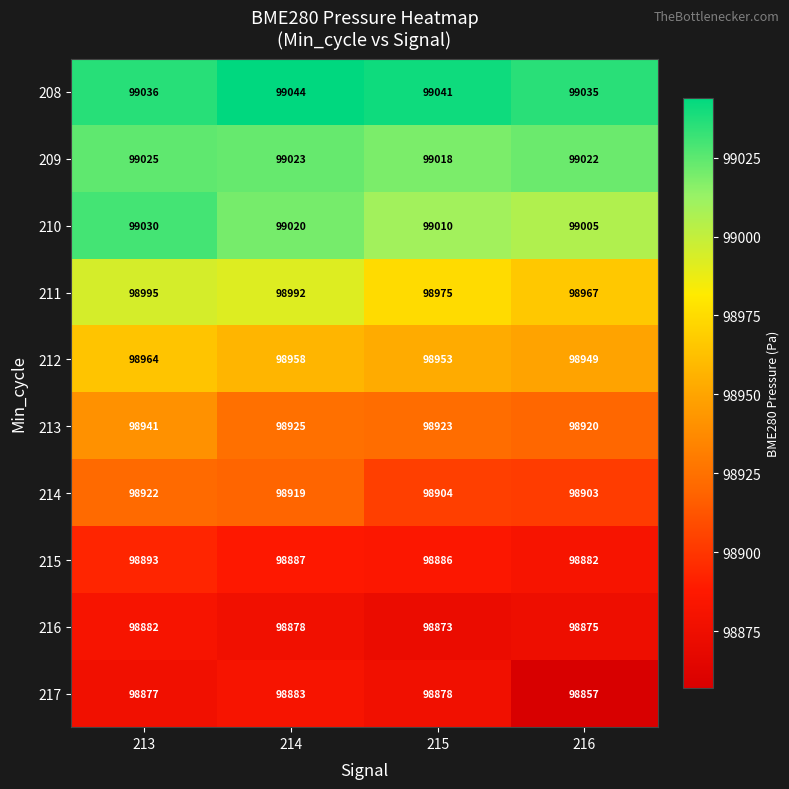

Read the 217 value at 213.

98877